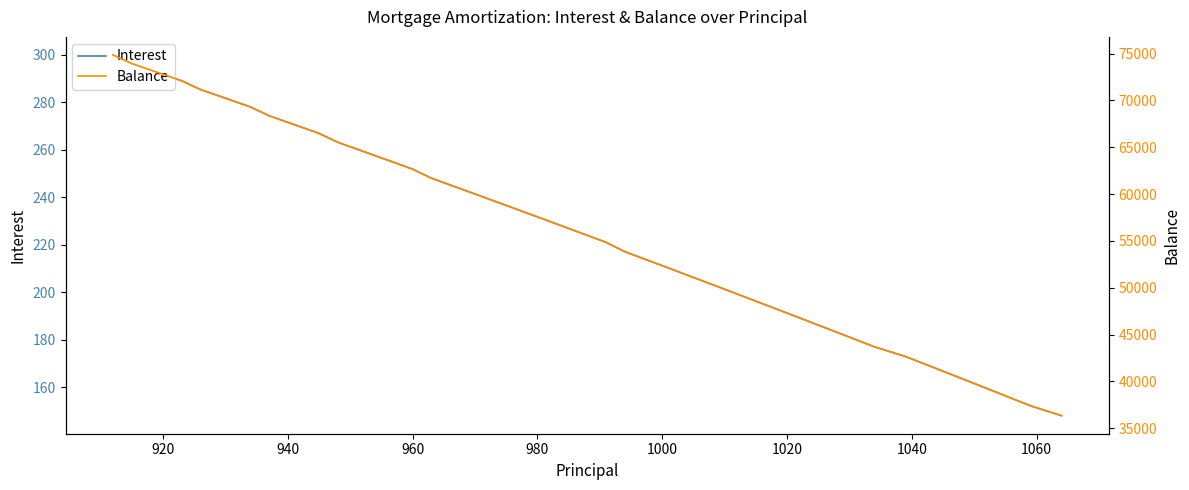

Reading left to right, list all the values displayed in this chart.

Interest: 299.9	296.3	292.7	289.1	285.4	281.8	278.1	274.4	270.7	266.9	263.2	259.4	255.7	251.9	248.1	244.3	240.5	236.6	232.8	228.9	225.0	221.1	217.2	213.2	209.3	205.3	201.3	197.3	193.3	189.3	185.2	181.2	177.1	173.0	168.9	164.8	160.6	156.5	152.3	148.1
Balance: 74864.0	73949.0	73030.0	72107.0	71181.0	70251.0	69317.0	68380.0	67439.0	66494.0	65546.0	64594.0	63638.0	62678.0	61715.0	60748.0	59777.0	58802.0	57823.0	56840.0	55853.0	54862.0	53868.0	52870.0	51868.0	50862.0	49852.0	48838.0	47820.0	46798.0	45772.0	44742.0	43708.0	42669.0	41626.0	40579.0	39528.0	38473.0	37414.0	36350.0